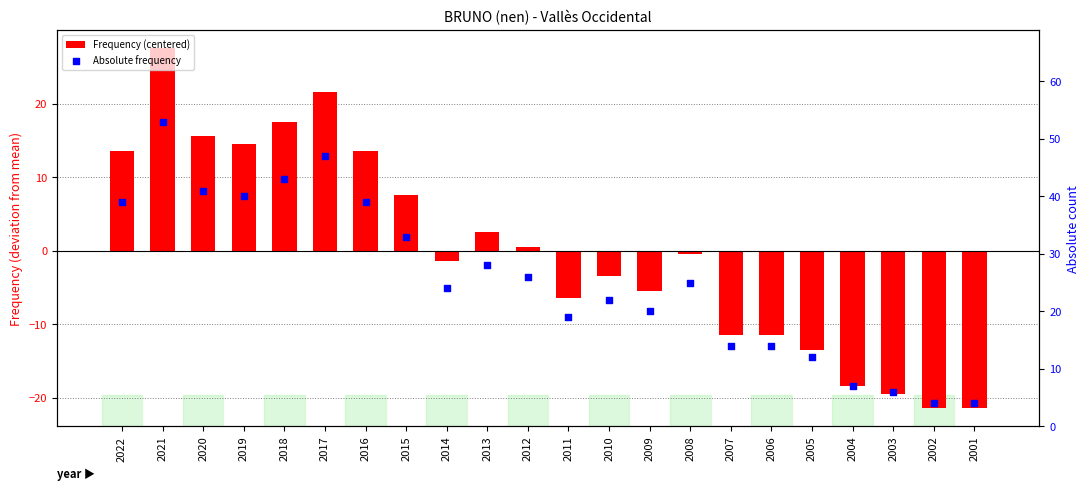

What is the total value across all series at 2010?

18.5